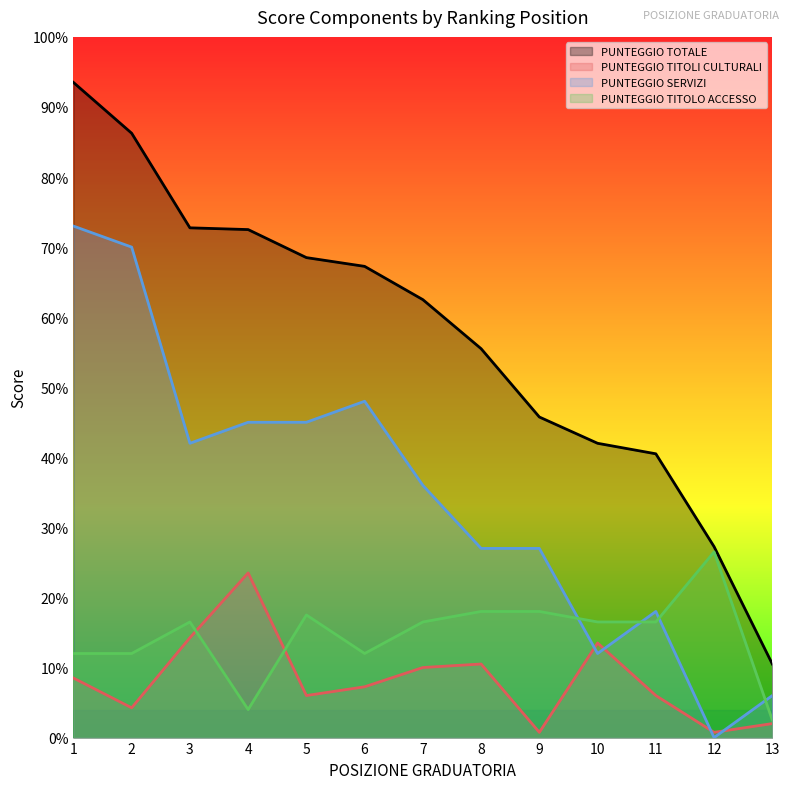

Reading right to left, extract all data points from this chart.

PUNTEGGIO TOTALE: 13=21.0	12=54.5	11=81.0	10=84.0	9=91.5	8=111.0	7=125.0	6=134.5	5=137.0	4=145.0	3=145.5	2=172.5	1=187.0
PUNTEGGIO TITOLI CULTURALI: 13=4.0	12=1.5	11=12.0	10=27.0	9=1.5	8=21.0	7=20.0	6=14.5	5=12.0	4=47.0	3=28.5	2=8.5	1=17.0
PUNTEGGIO SERVIZI: 13=12.0	12=0.0	11=36.0	10=24.0	9=54.0	8=54.0	7=72.0	6=96.0	5=90.0	4=90.0	3=84.0	2=140.0	1=146.0
PUNTEGGIO TITOLO ACCESSO: 13=5.0	12=53.0	11=33.0	10=33.0	9=36.0	8=36.0	7=33.0	6=24.0	5=35.0	4=8.0	3=33.0	2=24.0	1=24.0